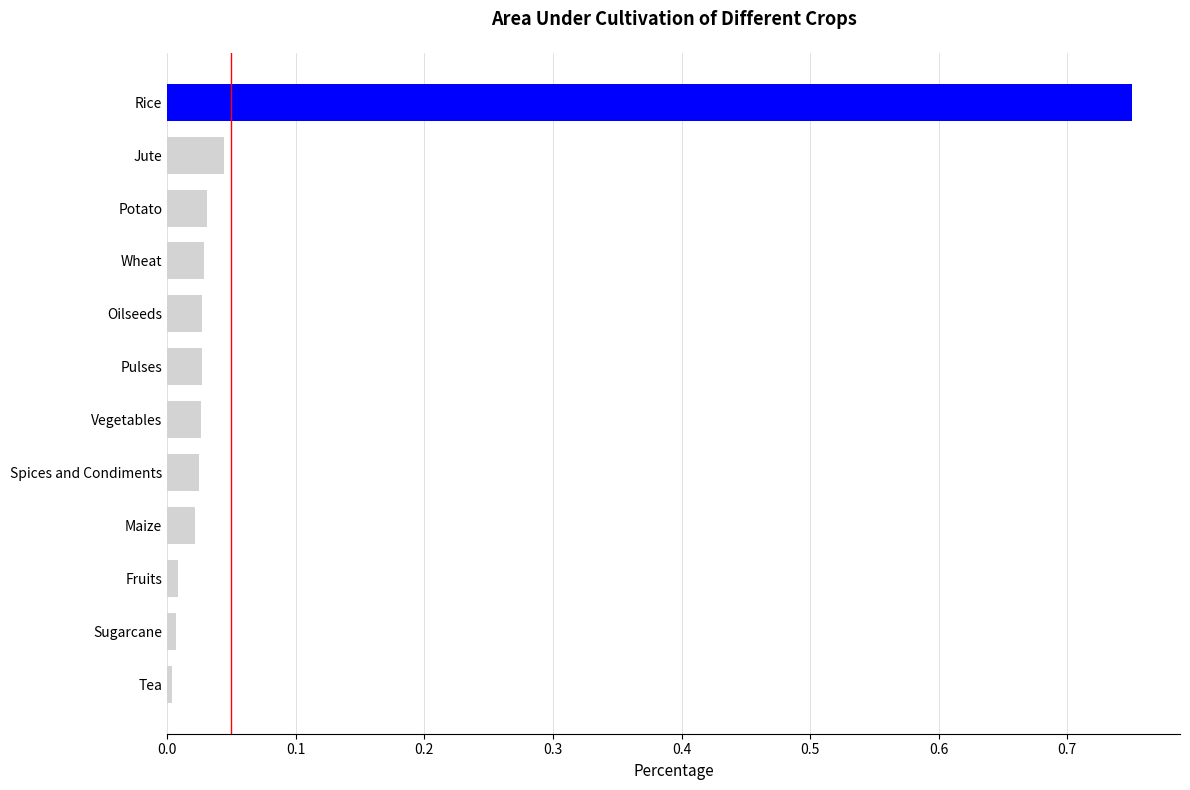

Which label corresponds to the largest value in the chart?

Rice